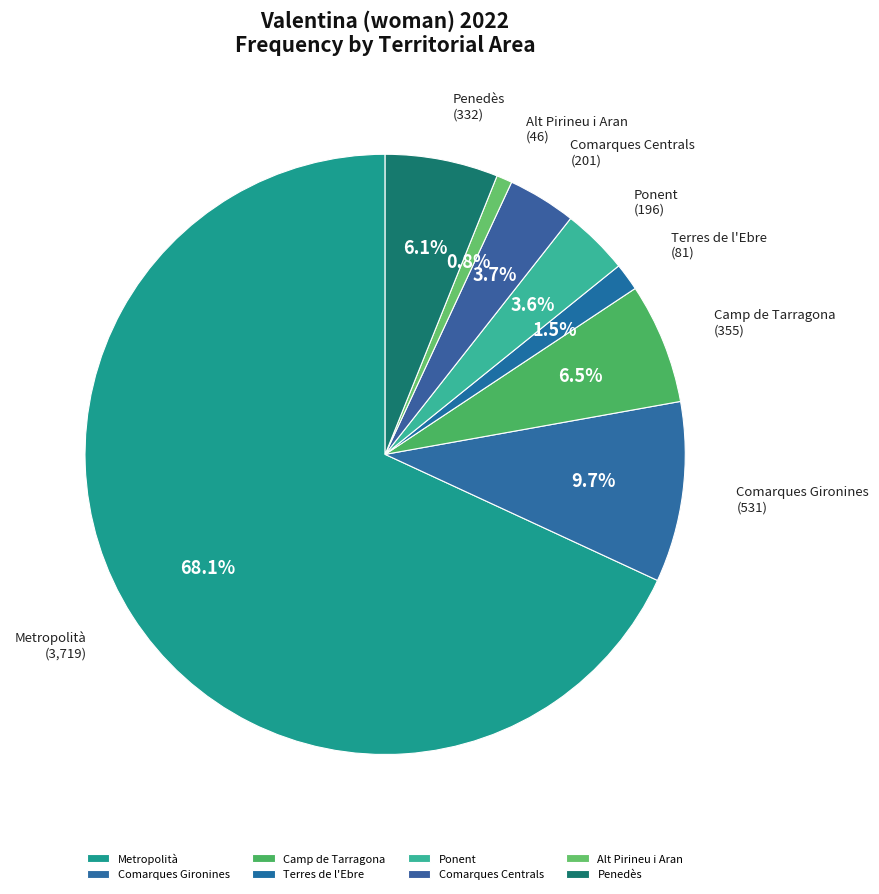

Which category has the biggest portion of the pie?

Metropolità